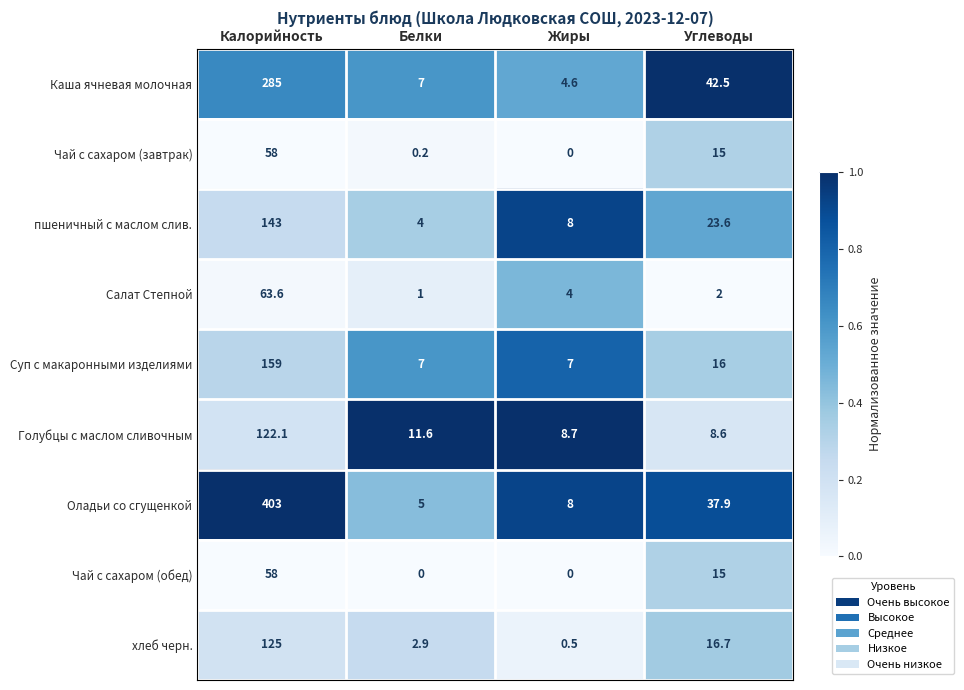

What value does the хлеб черн. series have at Калорийность?

125.0